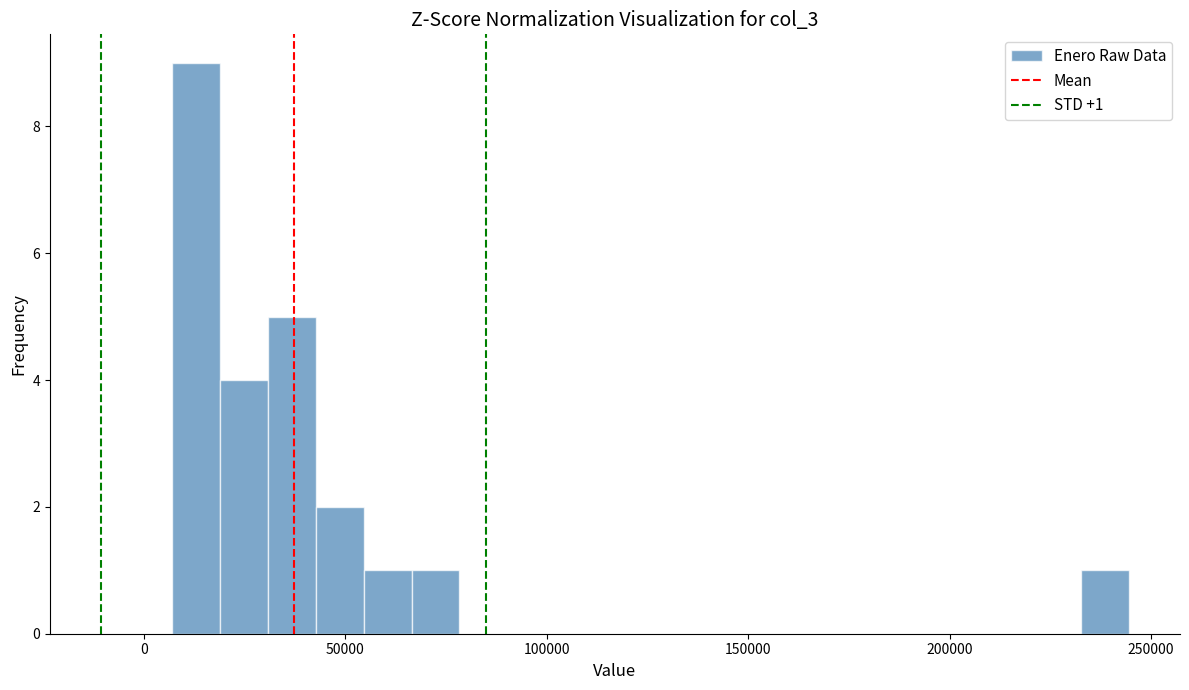

Around what value on the x-axis is the tallest bar? Give the approximate position of its centre, as read against the axis.

15000